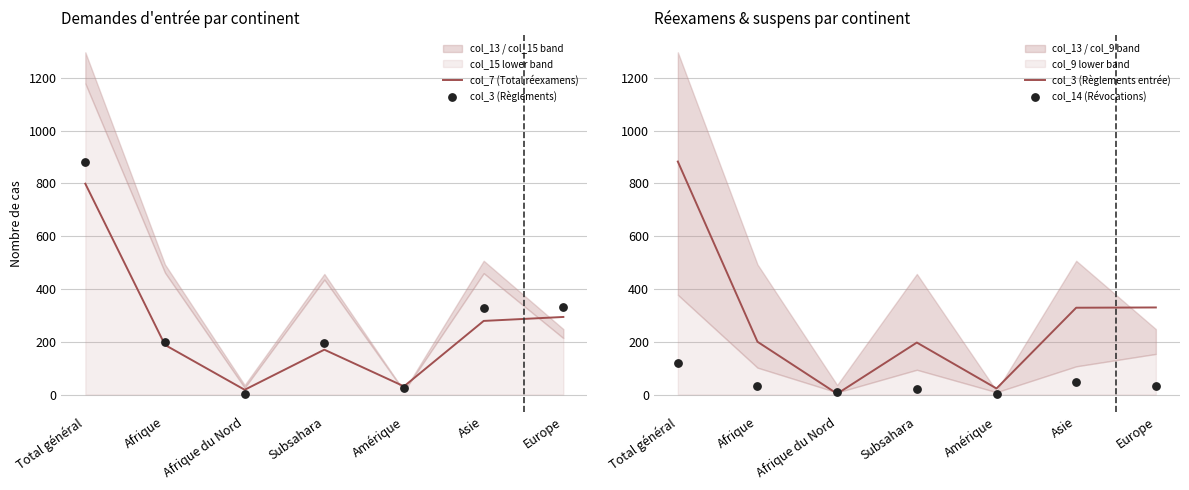

At how many categories does at least one series exceed 219?

3